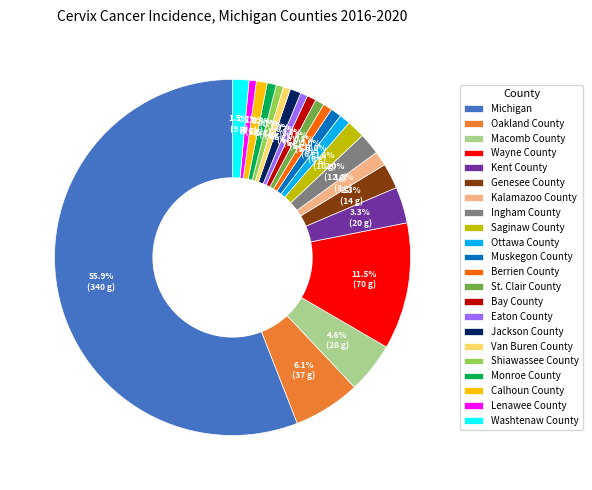

Between Oakland County and Ottawa County, which is larger?

Oakland County